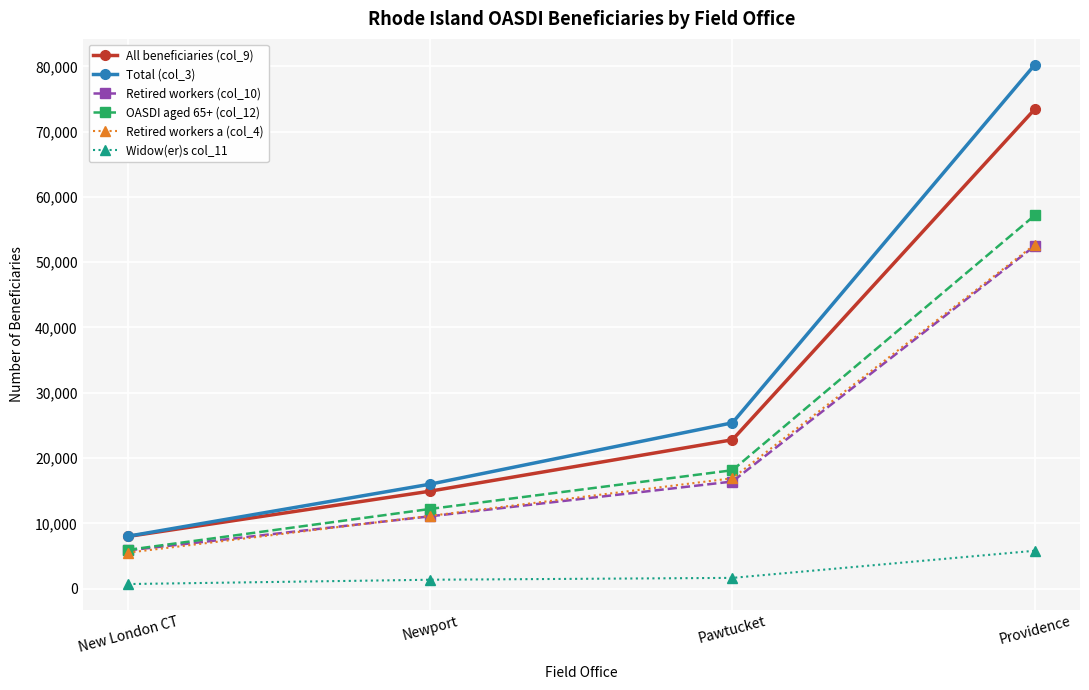

What is the spread (max minus min) of values at Newport?

14638